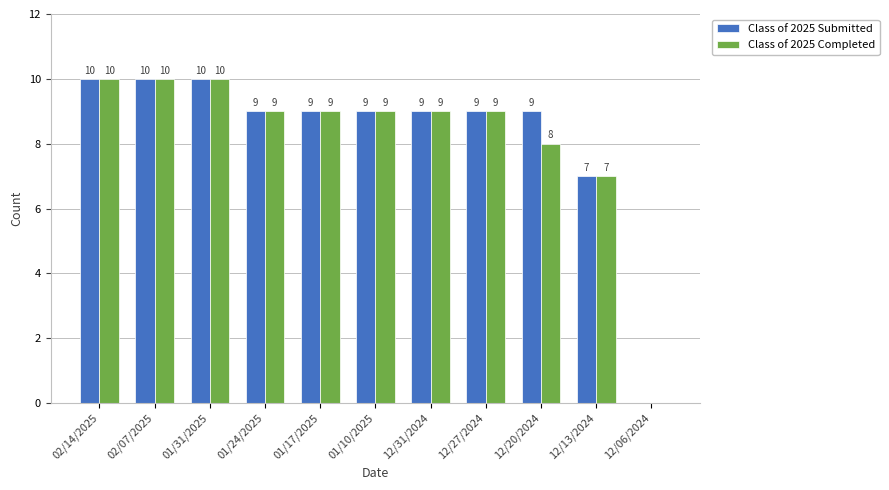

Is it true that Class of 2025 Submitted equals 6 at 02/07/2025?

False